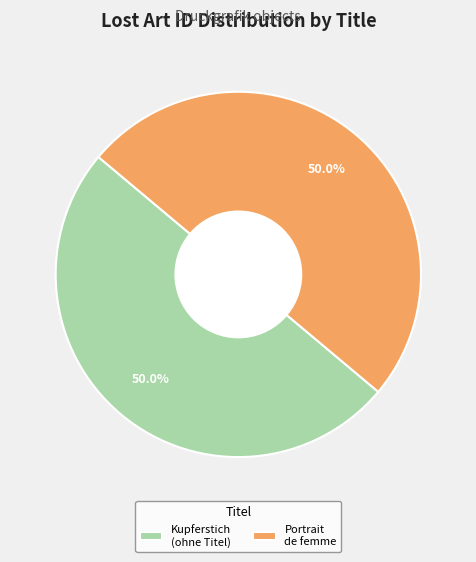

Combined, what portion of the pie is Portrait de femme and Kupferstich (ohne Titel)?

100.0%